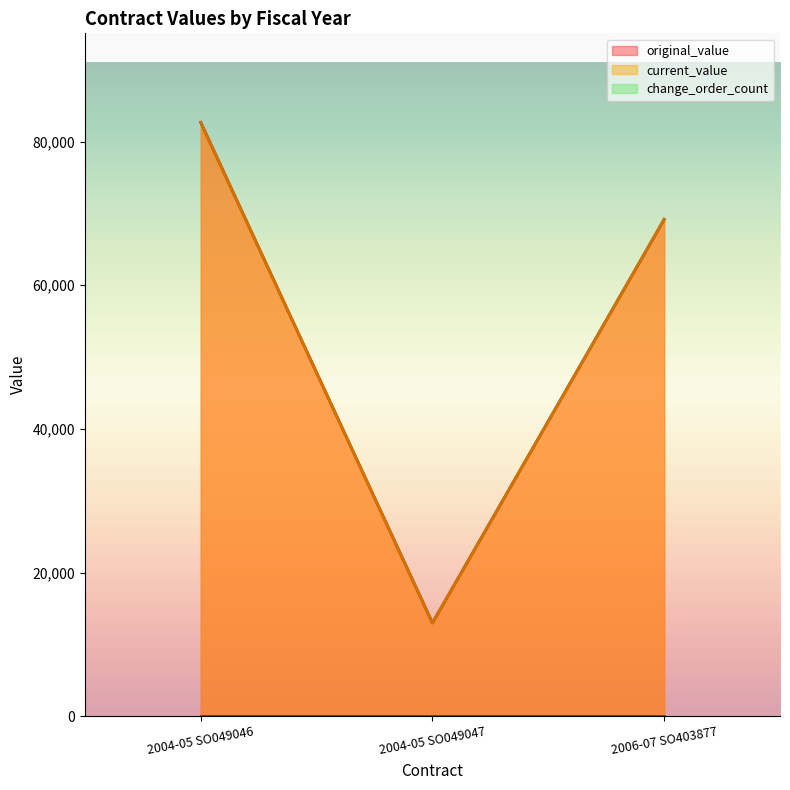

What is the label of the 2nd point from the left?

2004-05 SO049047